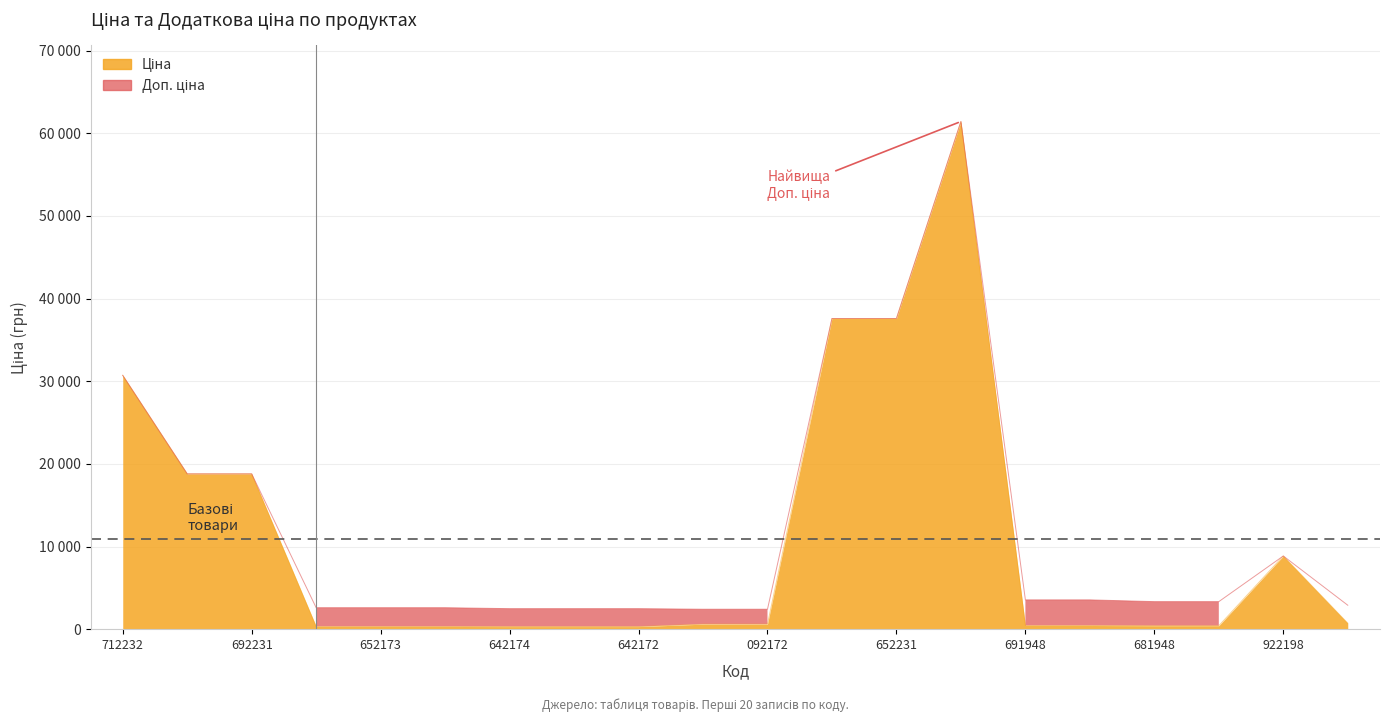

What is the minimum value for Доп. ціна?

2414.8